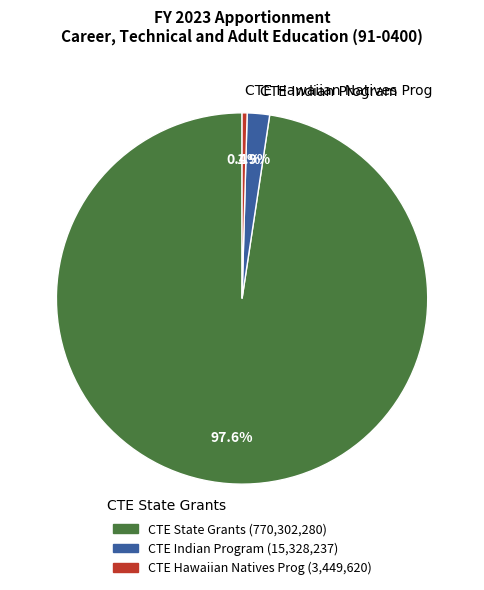

What percentage do CTE Indian Program and CTE State Grants together represent?

99.6%